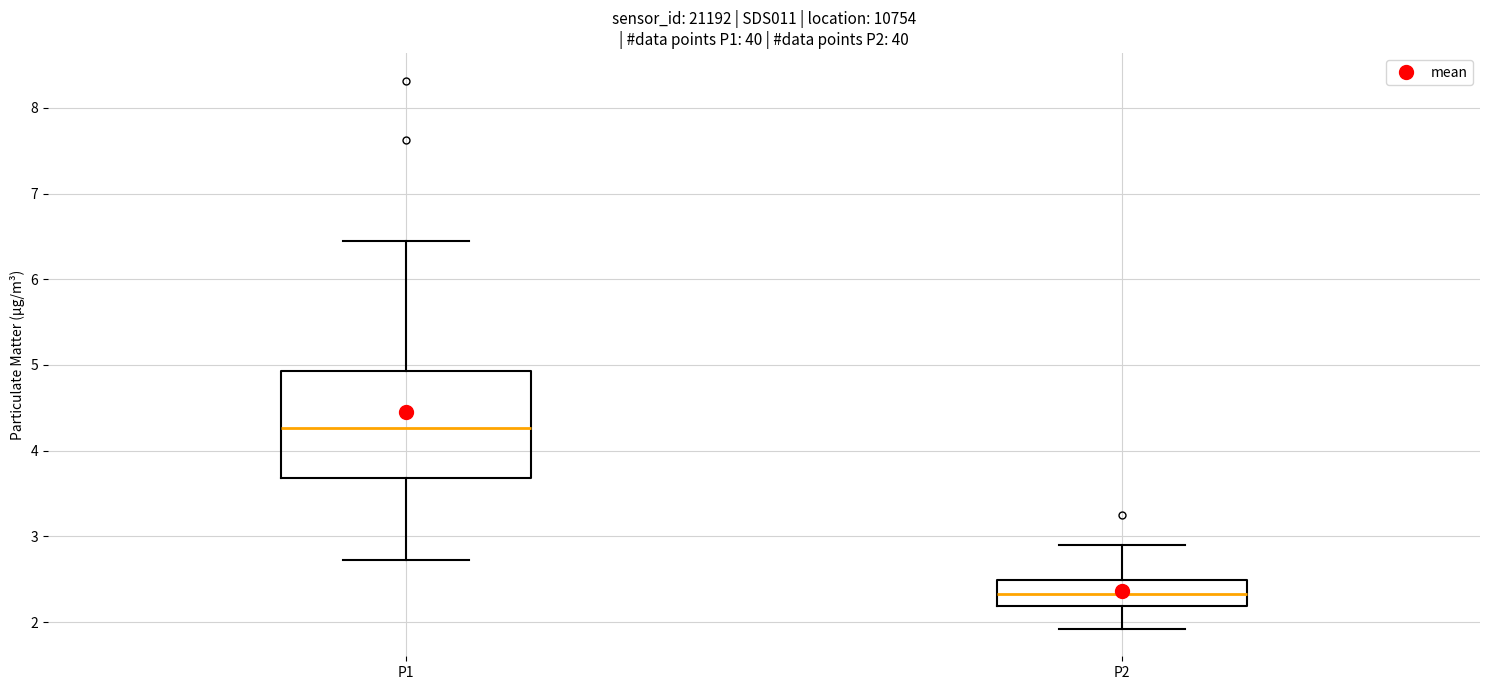

Where is the upper edge of the box for P1 on the y-axis? The values are not printed on the chart, so give them approximately, as read against the axis.

4.9